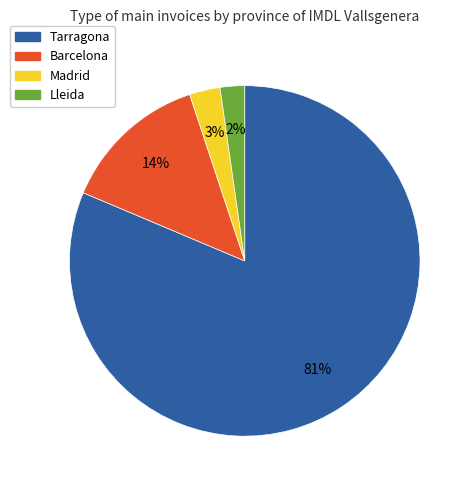

Which has a higher value, Tarragona or Madrid?

Tarragona